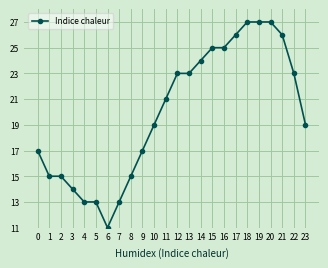

Between 4 and 16, which is larger?

16